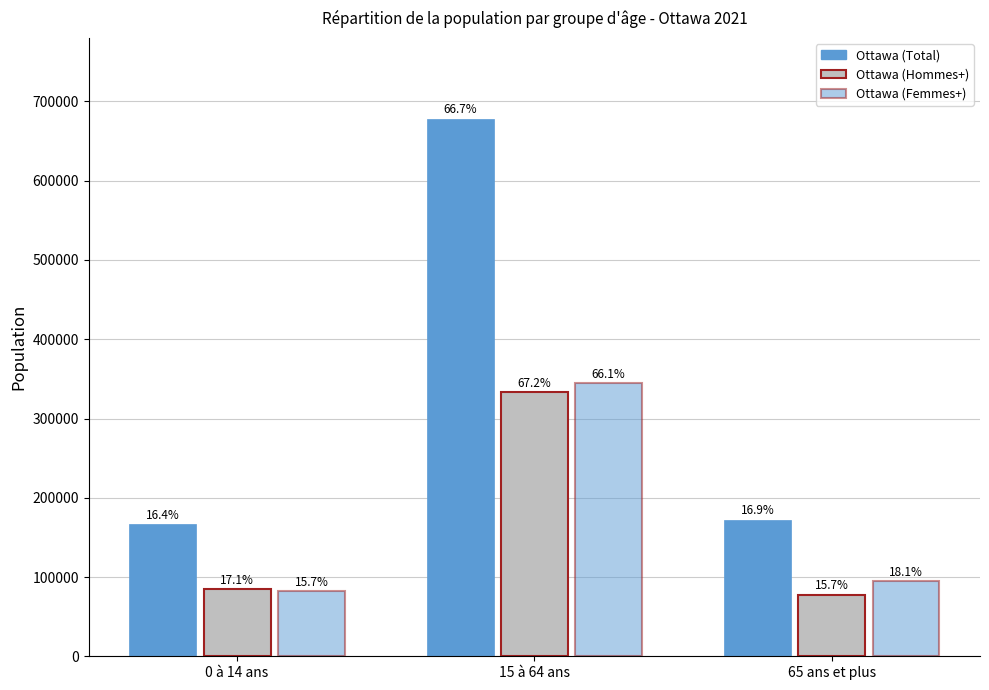

What is the maximum value for Ottawa (Total)?

678375